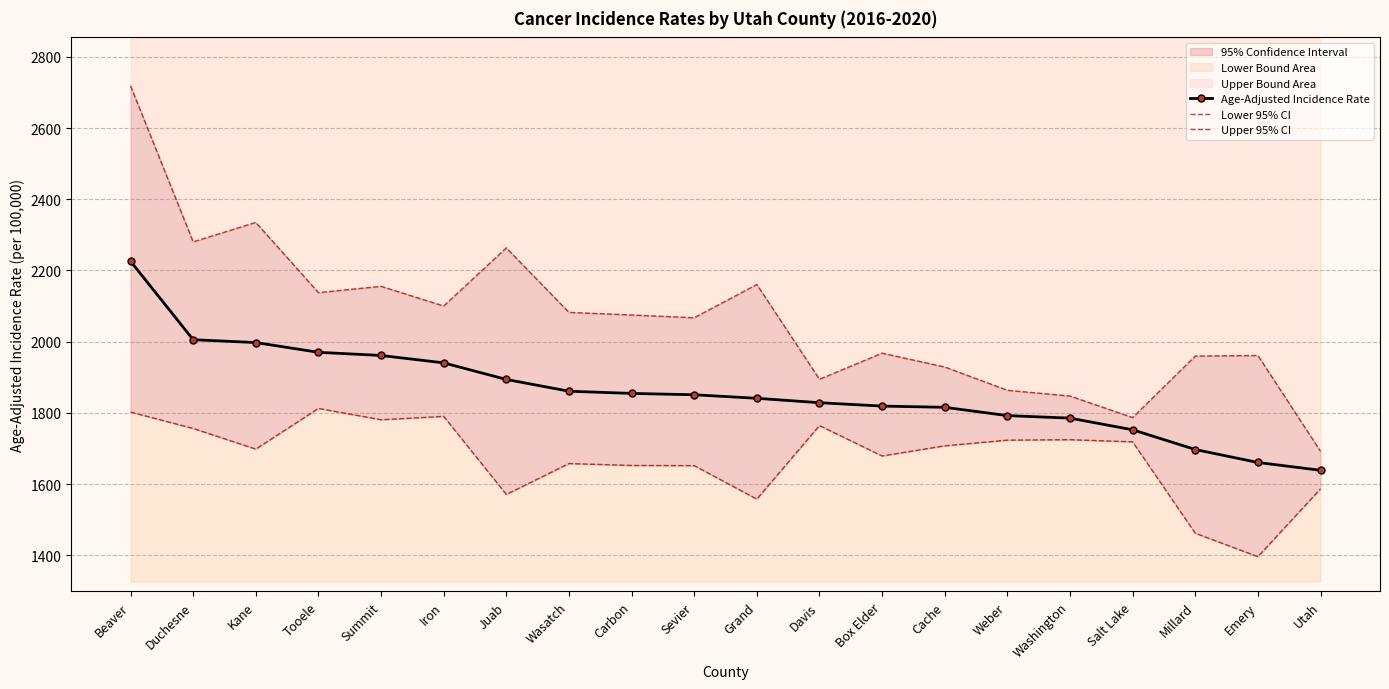

True or false: Upper 95% CI has more than 0 interior local peaks.

True